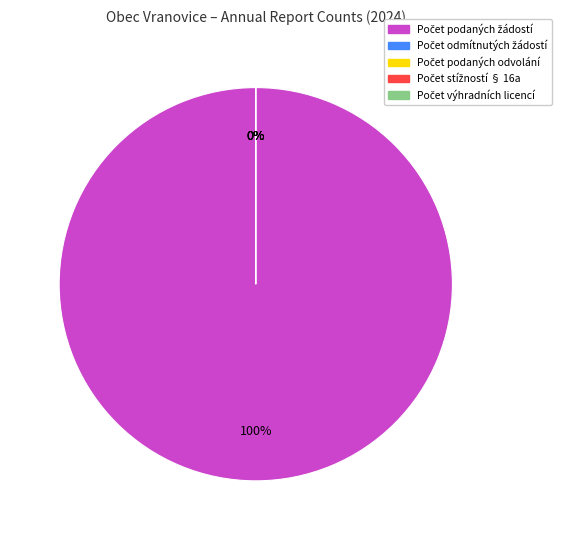

To the nearest percent, what is the difference between the largest and smallest slice percentages?

100%